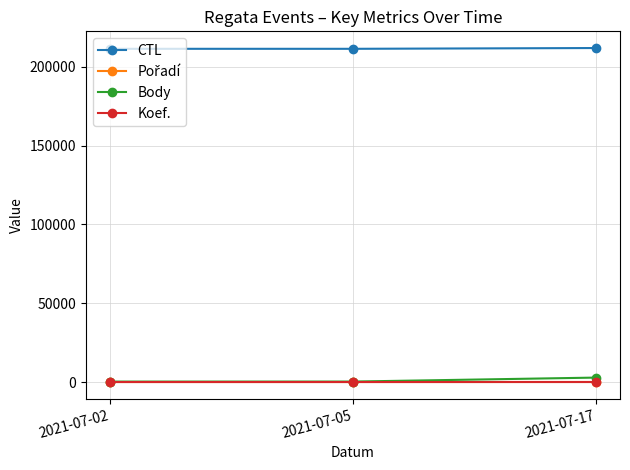

The value of CTL at 2021-07-05 is 325373. True or false?

False